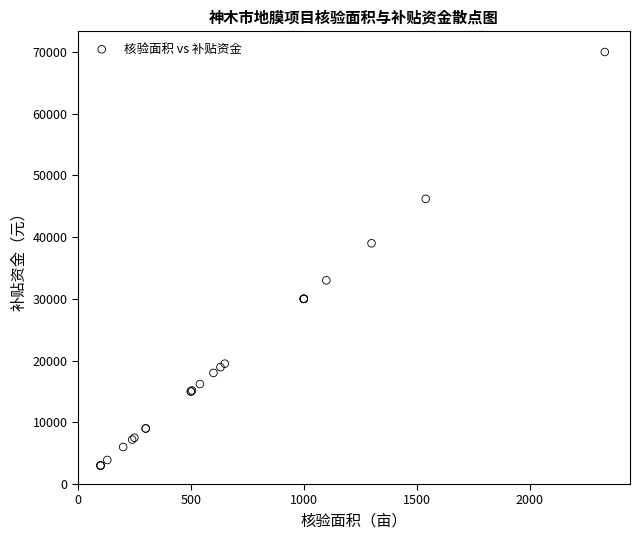

What Y value in the scatter plot is closest to 36495?

39000